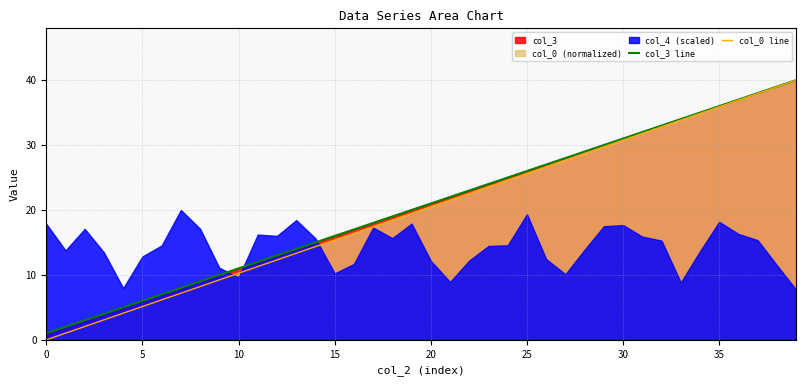

Is the value of col_0 line at 15 greater than the value of col_3 line at 23?

No